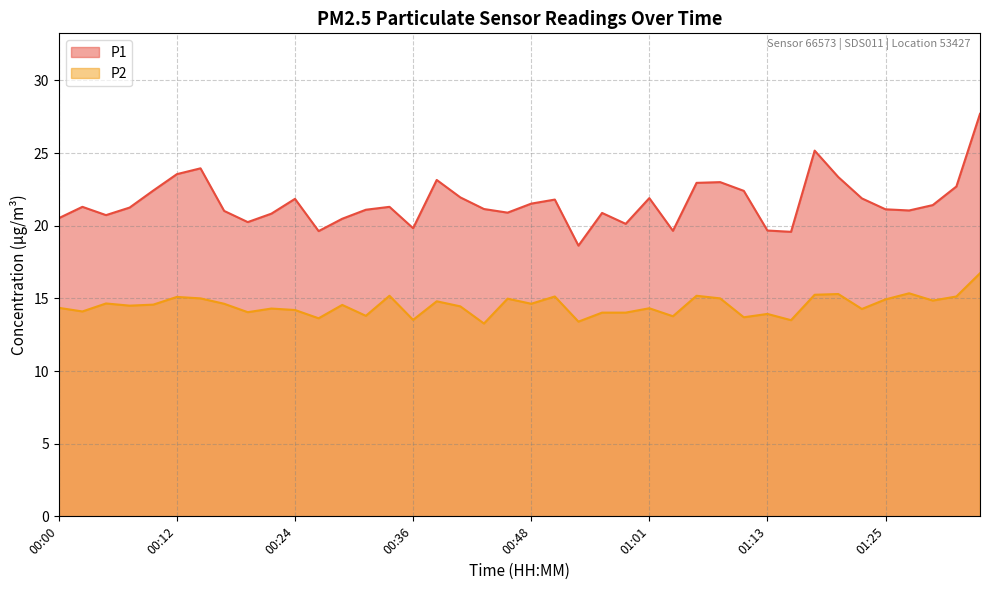

Rank the series by their maximum value, from lowest to highest.

P2, P1